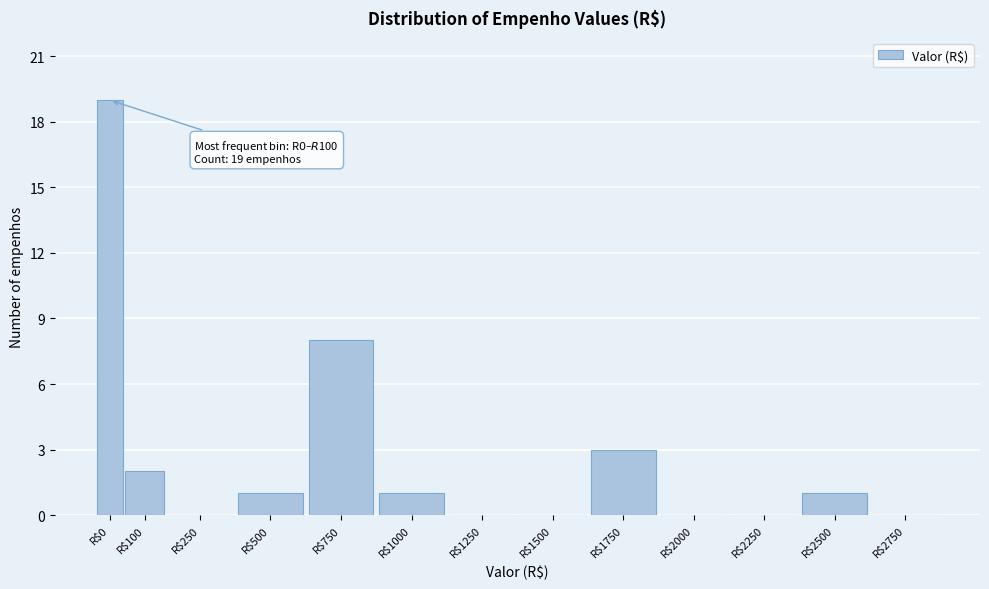

At which label is the value closest to 9?

R$750